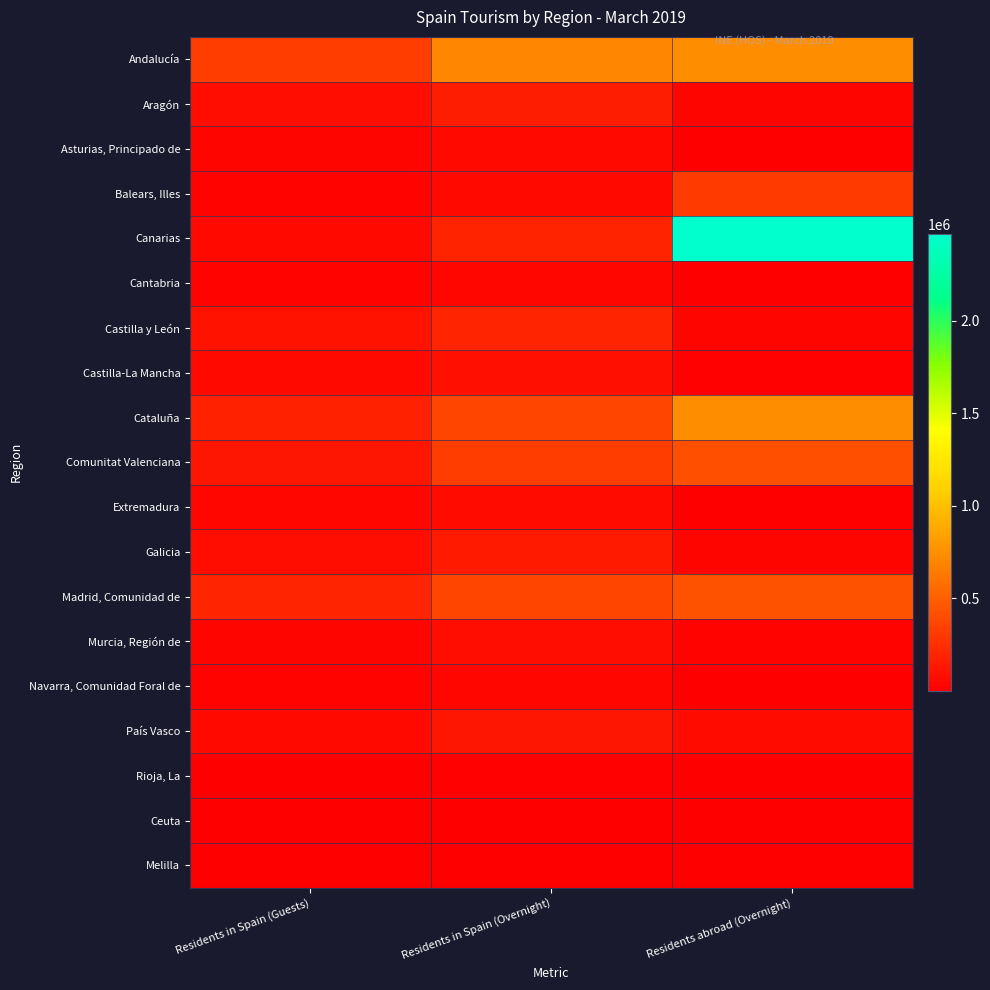

Which label corresponds to the smallest value in the chart?

Residents abroad (Overnight)